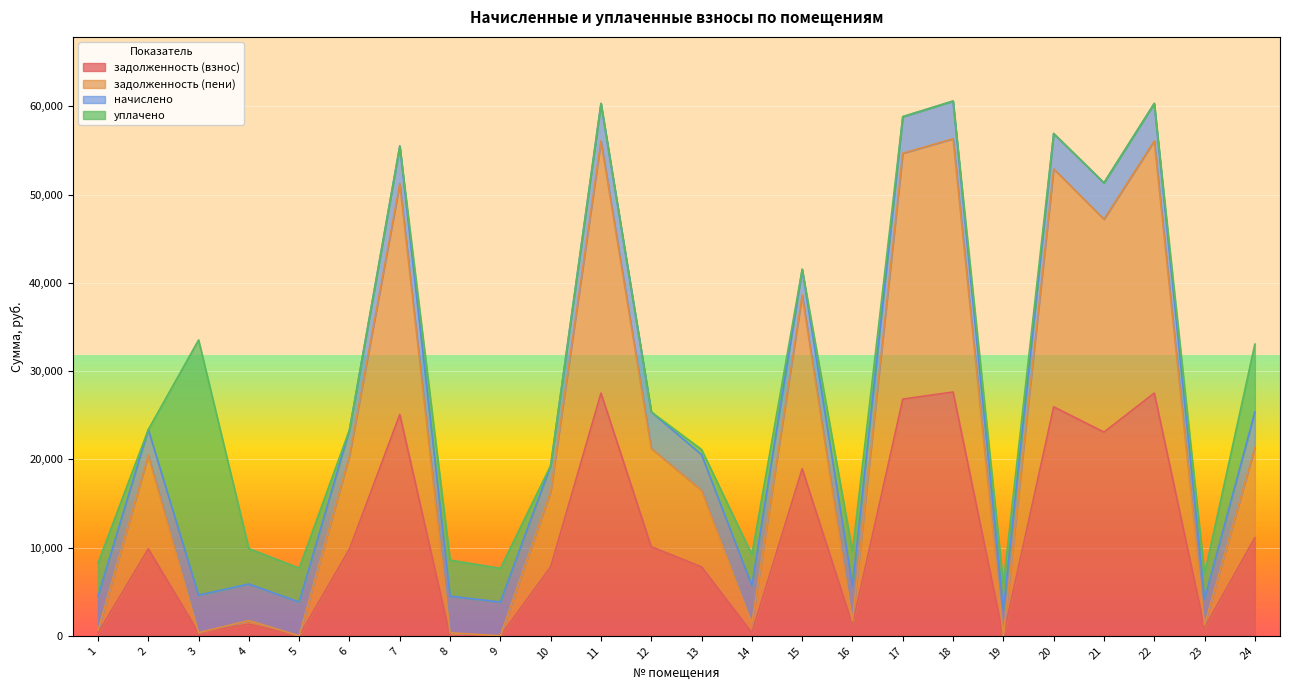

Is the value of задолженность (пени) at 24 greater than the value of задолженность (взнос) at 3?

Yes